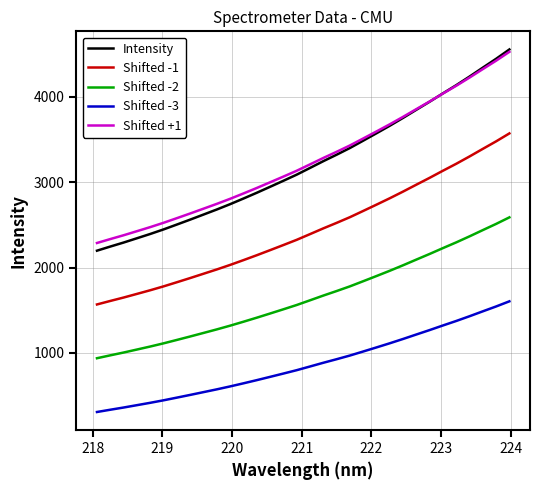

Which series has the widest spread of values?

Intensity